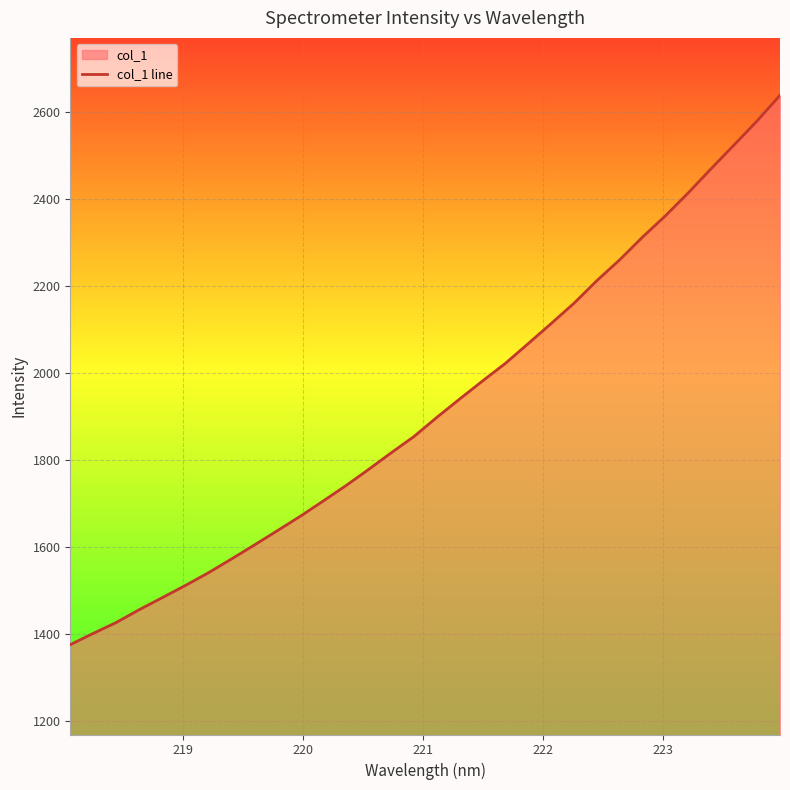

What is the greatest value displayed?

2637.2